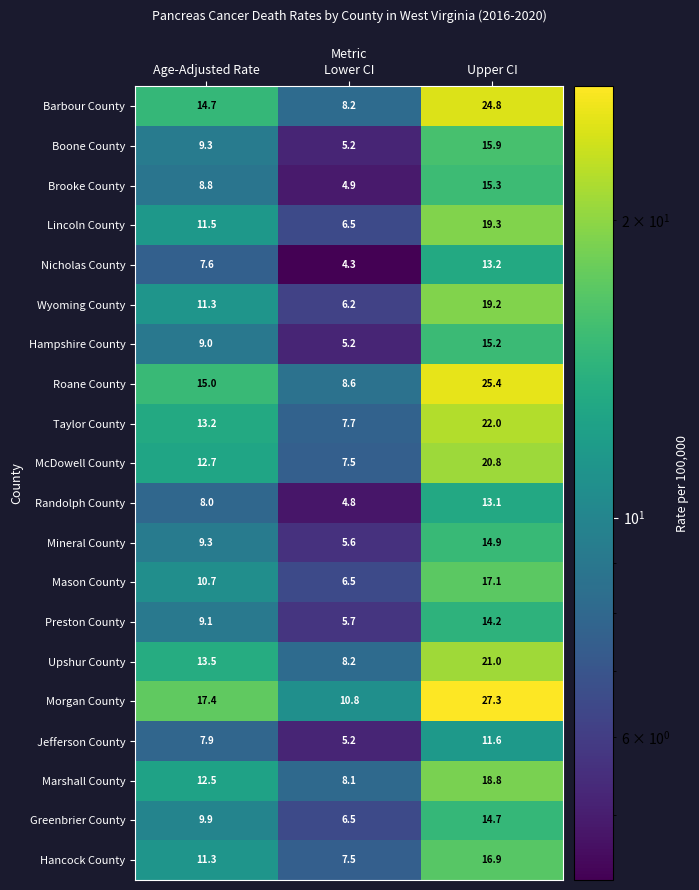

Rank the series by their maximum value, from lowest to highest.

Jefferson County, Randolph County, Nicholas County, Preston County, Greenbrier County, Mineral County, Hampshire County, Brooke County, Boone County, Hancock County, Mason County, Marshall County, Wyoming County, Lincoln County, McDowell County, Upshur County, Taylor County, Barbour County, Roane County, Morgan County